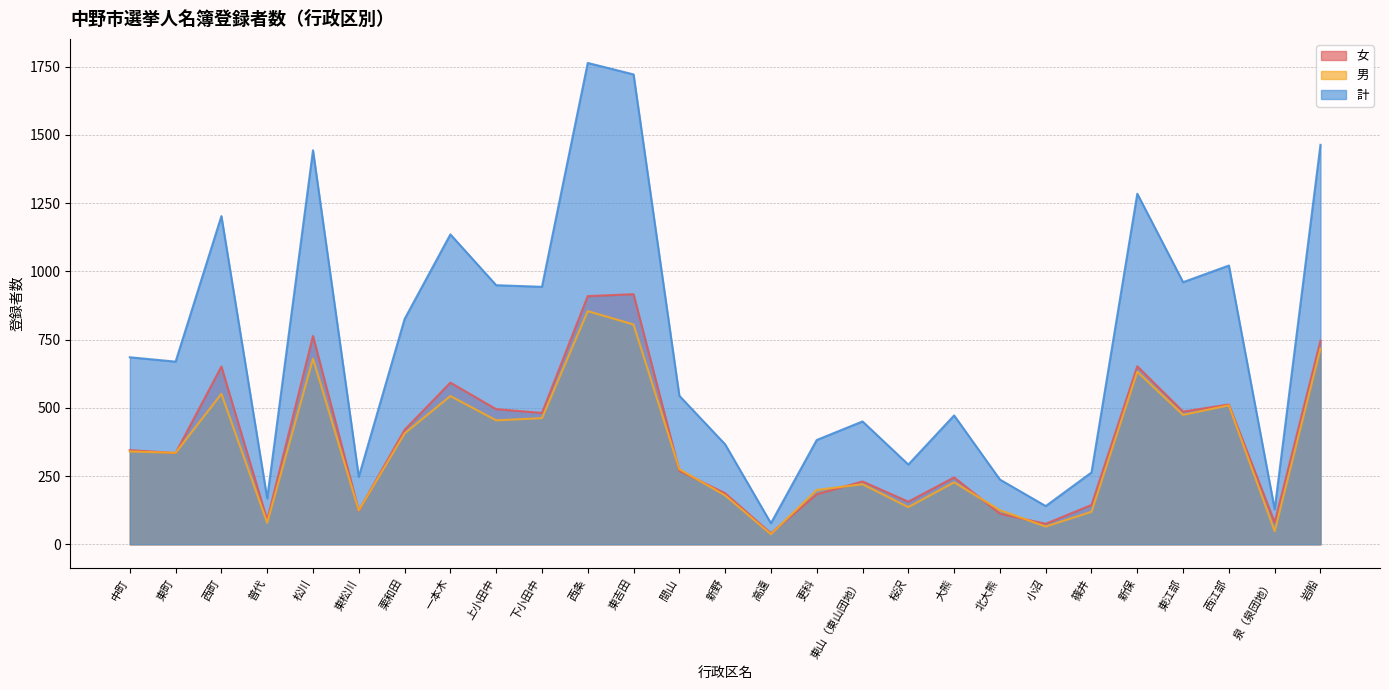

How many data points in 計 are less than 669?

13